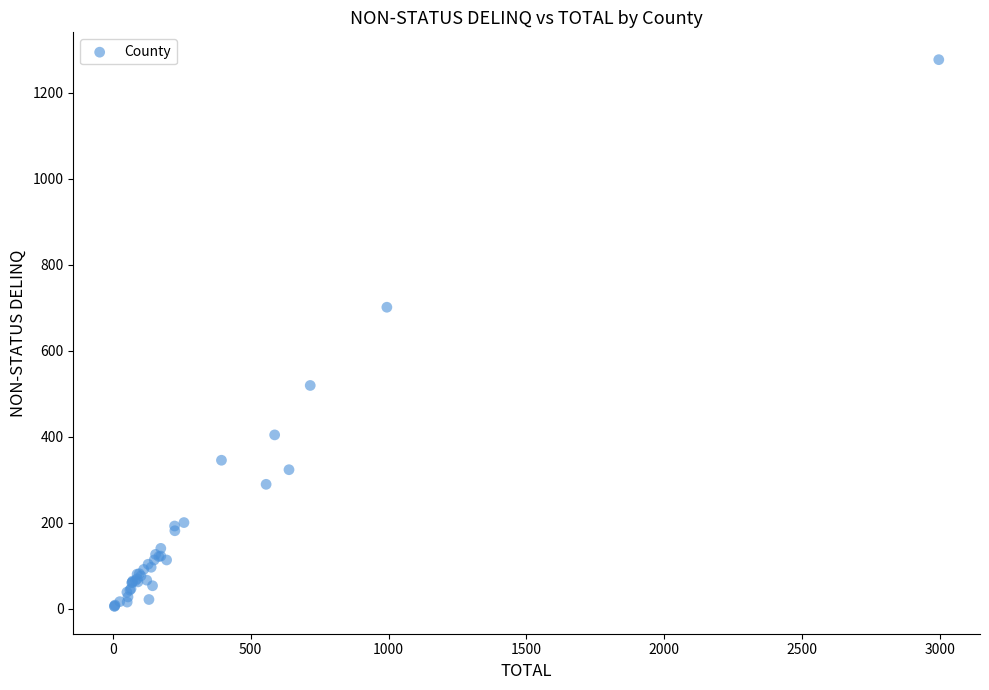

What Y value in the scatter plot is closest to 641?

701